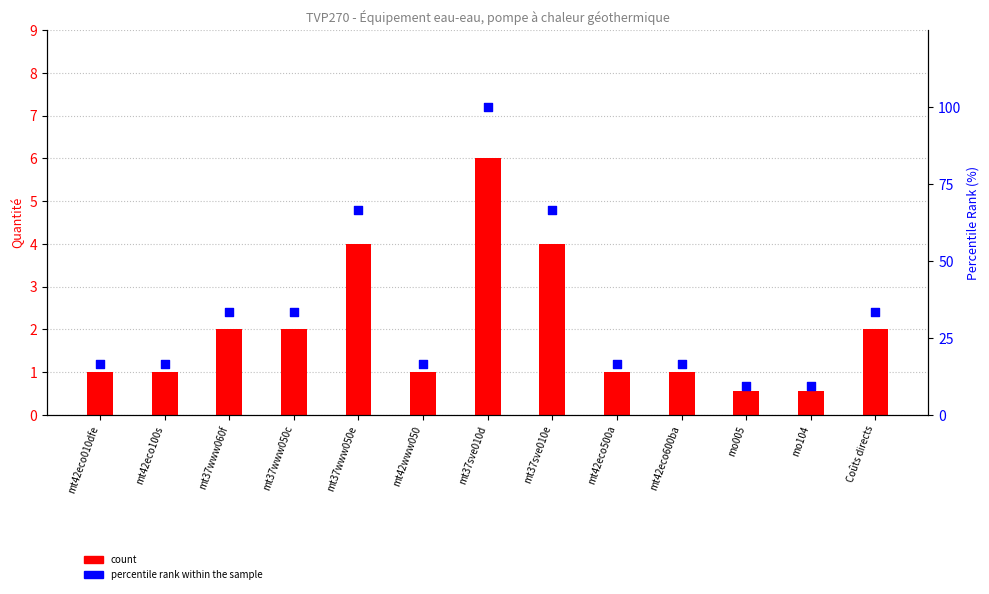

Which series has the largest total across all categories?

percentile rank within the sample